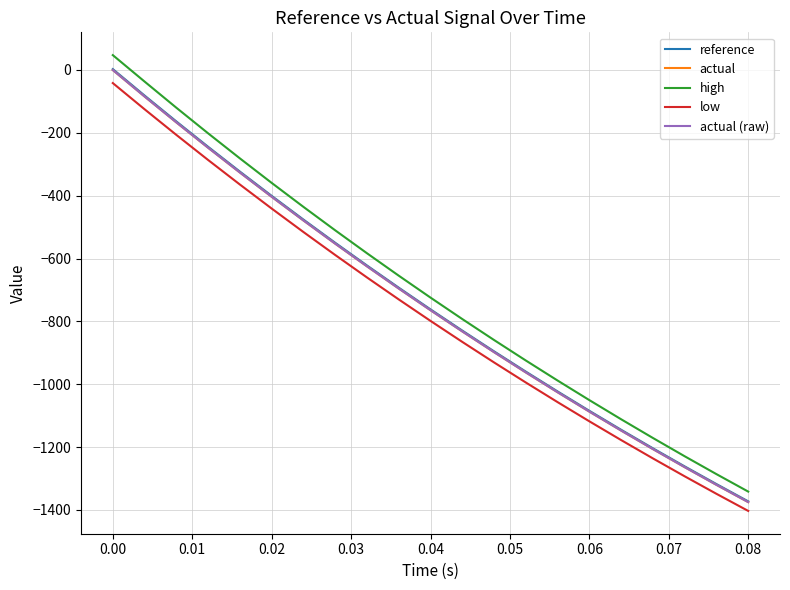

Which series has the largest range (max minus min)?

high